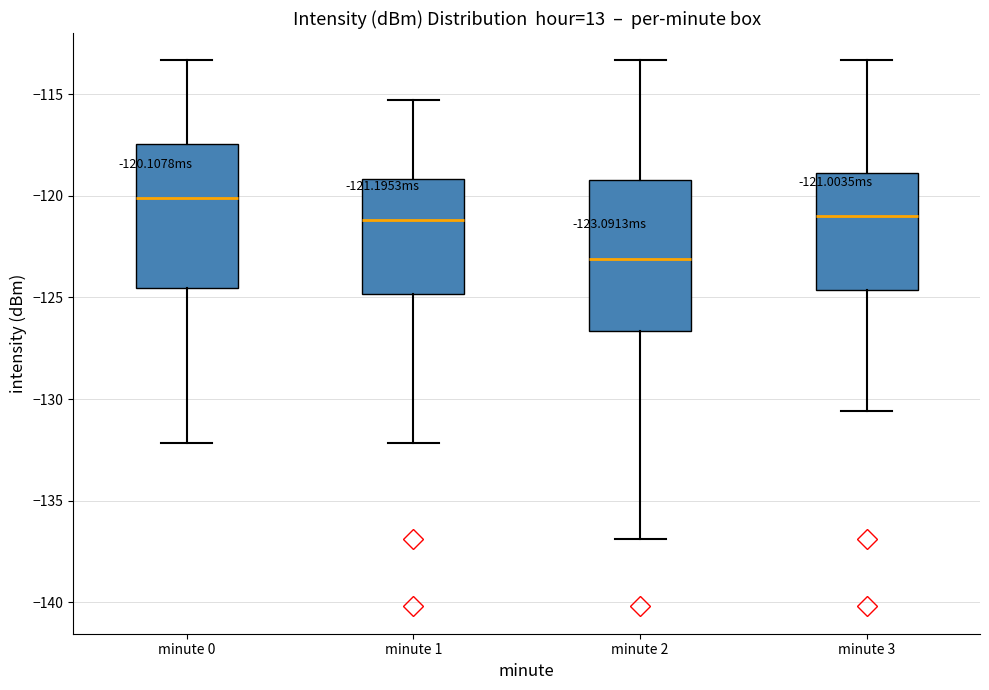

Which box has the lowest median line?

minute 2